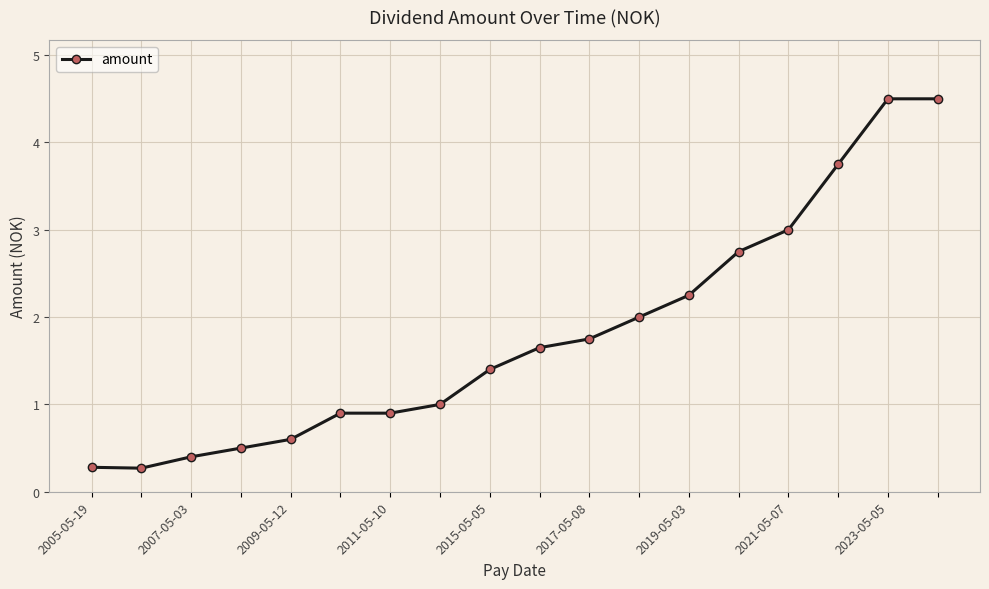

What is the value of the 4th point from the left?

0.5